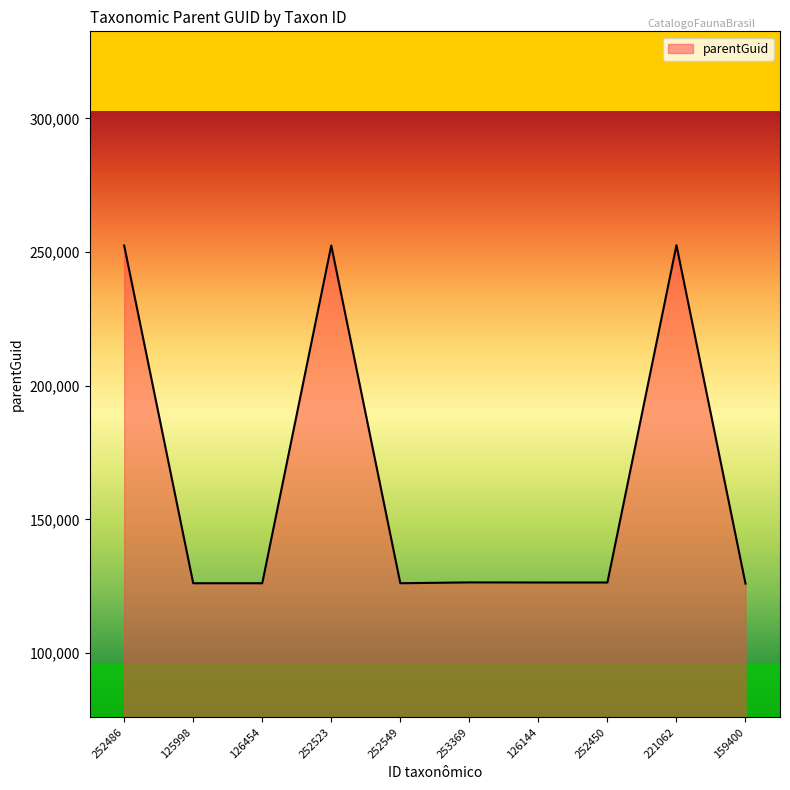

The chart shows a value of 78731 at 252549. True or false?

False